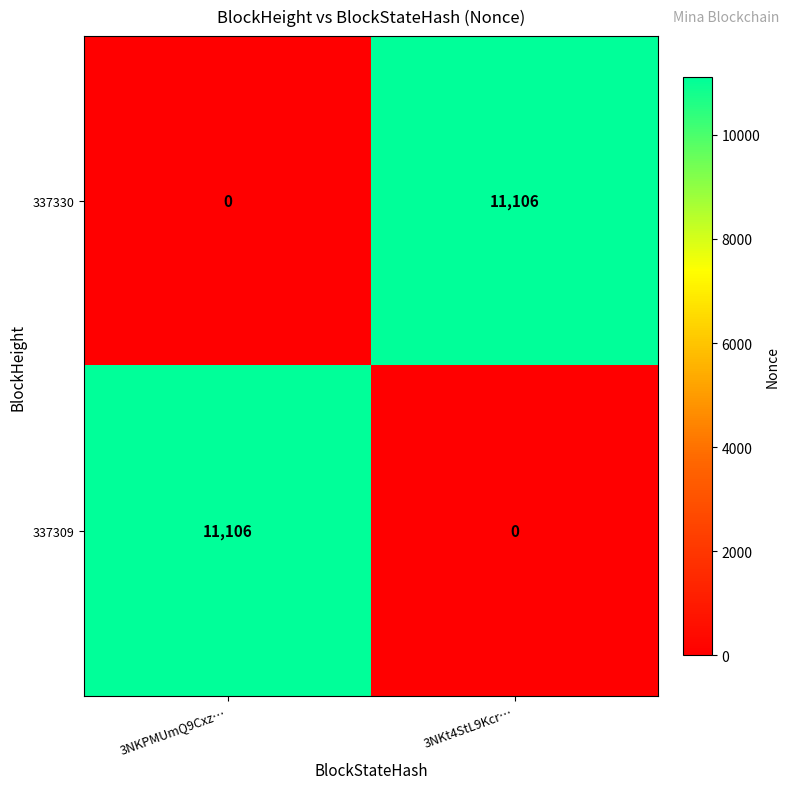

At which label does 337330 reach its peak?

3NKt4StL9Kcr…